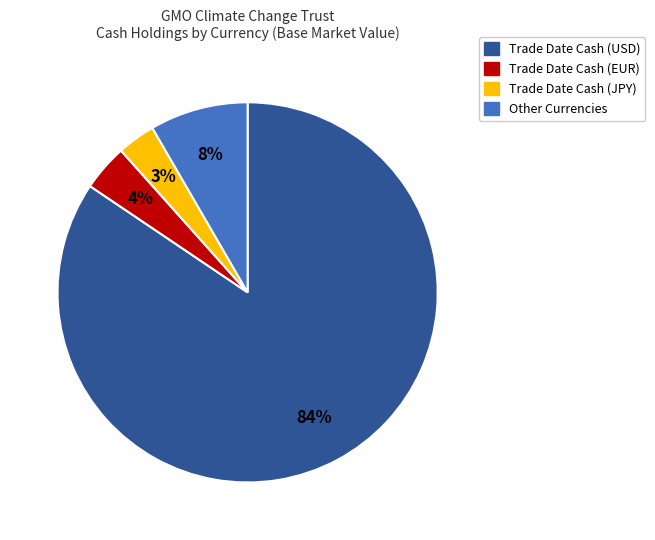

Which slice represents more than half of the pie?

Trade Date Cash (USD)